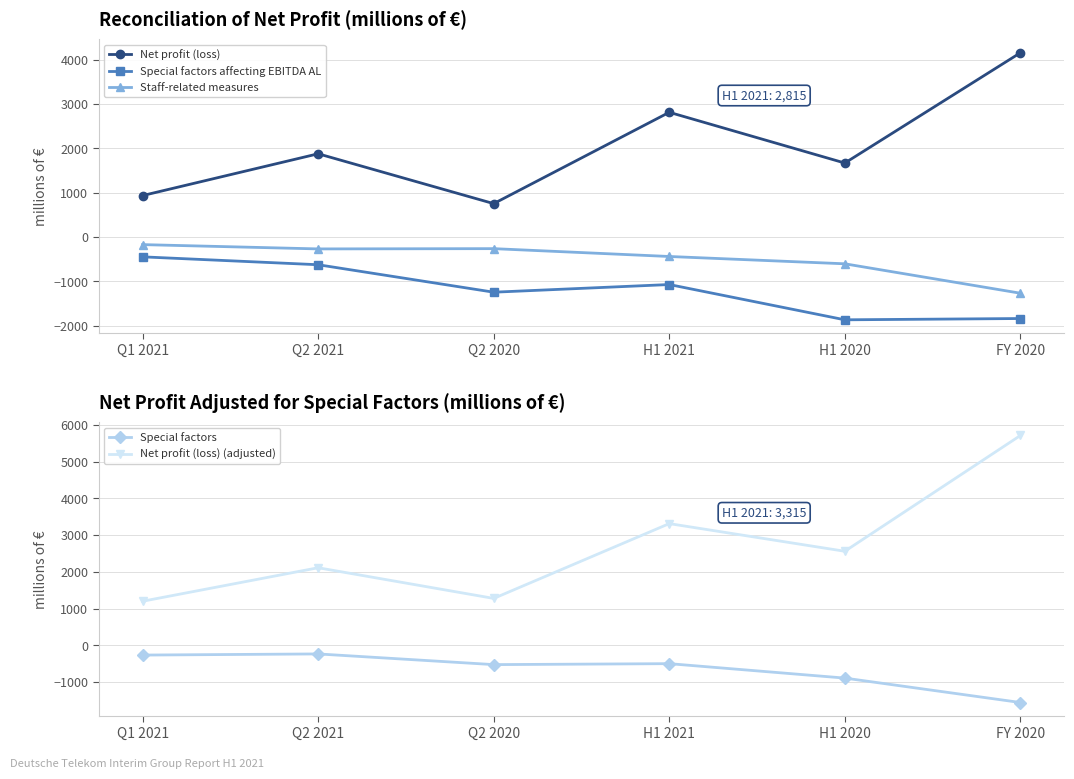

What is the value of the Staff-related measures point at the 2nd from the left?

-268